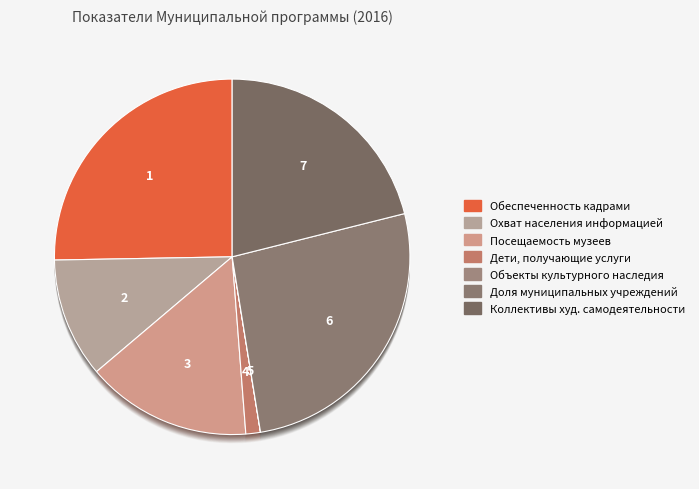

Rank the categories by value from highest to lowest.

уменьшение доли муниципальных учреждений, увеличение уровня фактической обеспеченности, увеличение доли коллективов художественной самодеятельности, увеличение доли посещаемости музейного, увеличение доли охвата населения, увеличение доли детей, получающих услуги, увеличение доли объектов культурного наследия